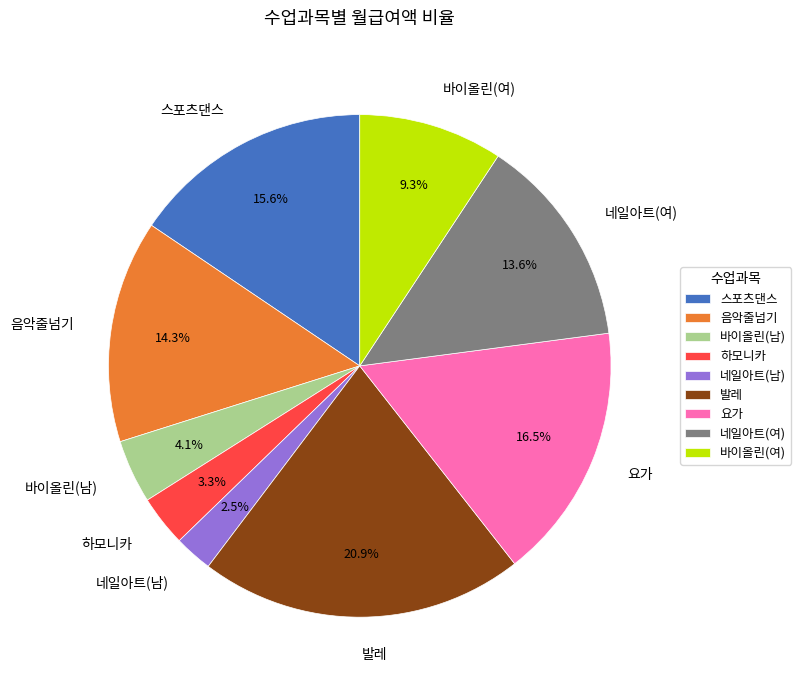

What is the smallest slice in the pie chart?

네일아트(남)